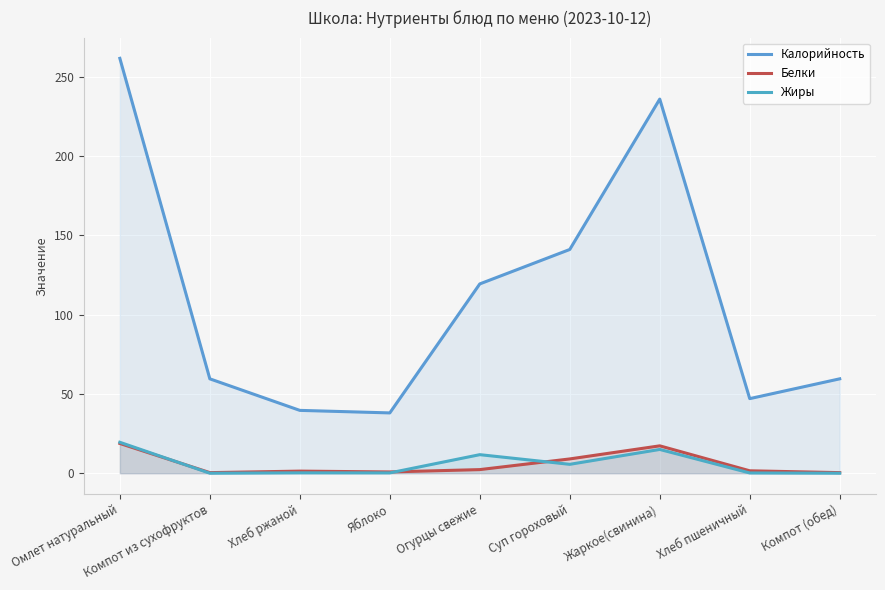

Which series has the widest spread of values?

Калорийность